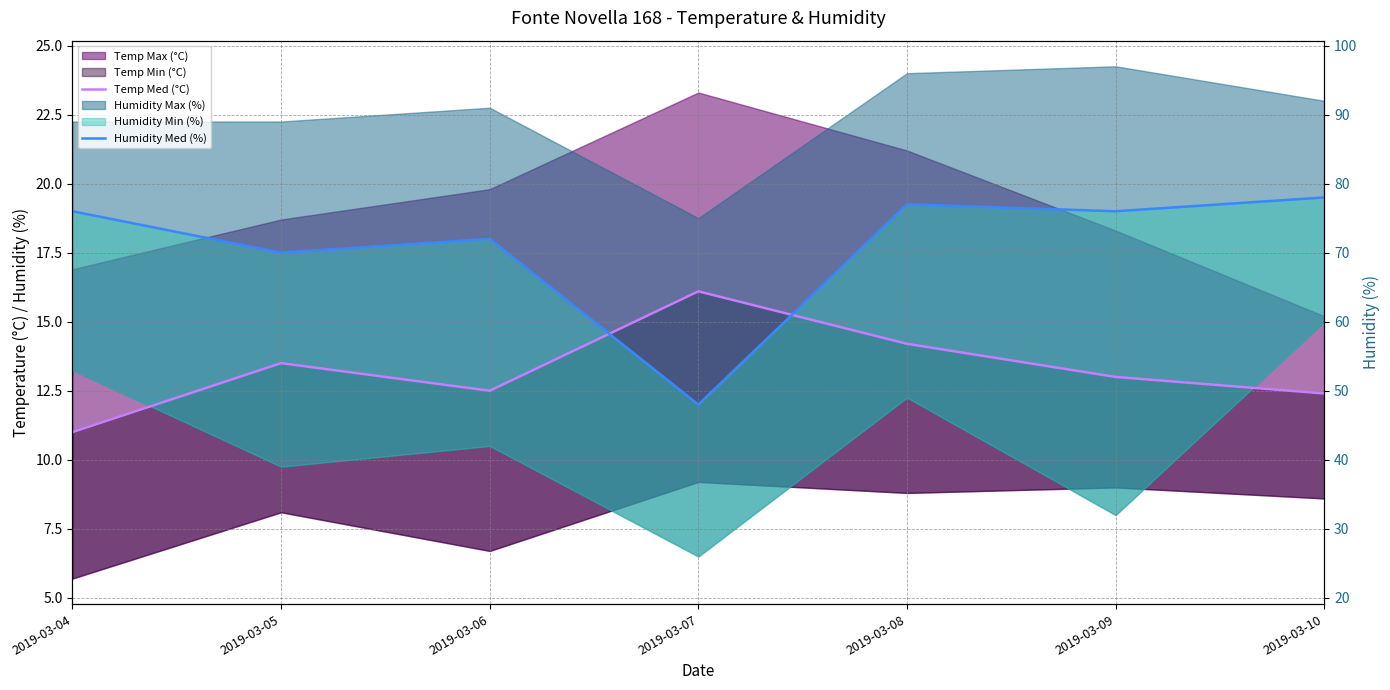

True or false: Humidity Med (%) and Temp Med (°C) cross at least once.

True